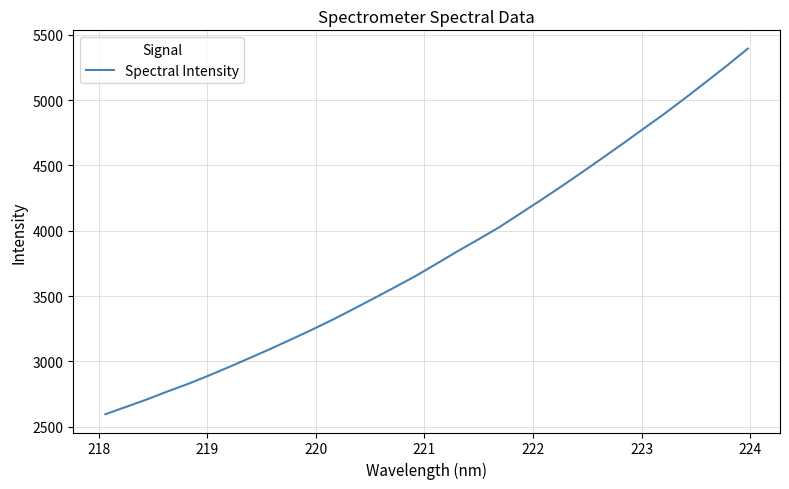

Count the number of data series in this chart.

1